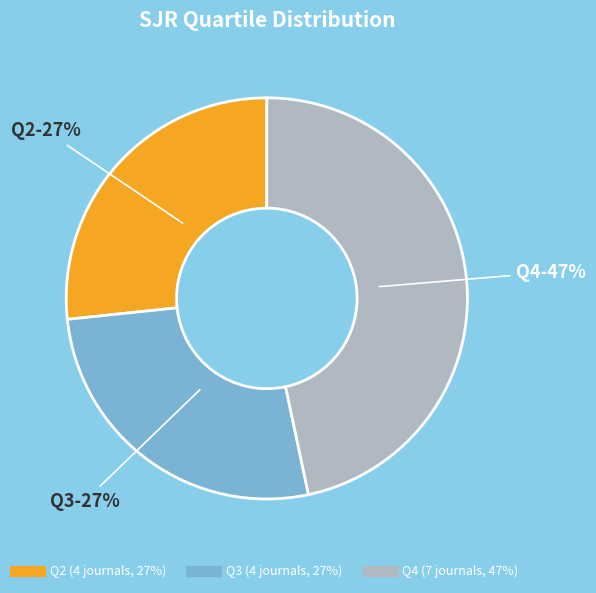

What is the largest slice in the pie chart?

Q4